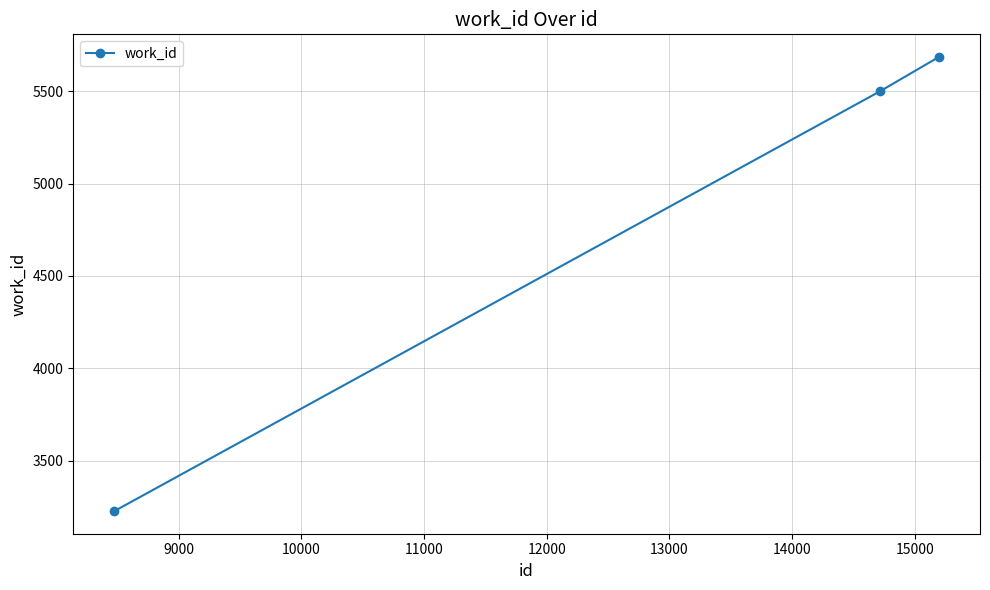

What is the average value?

4804